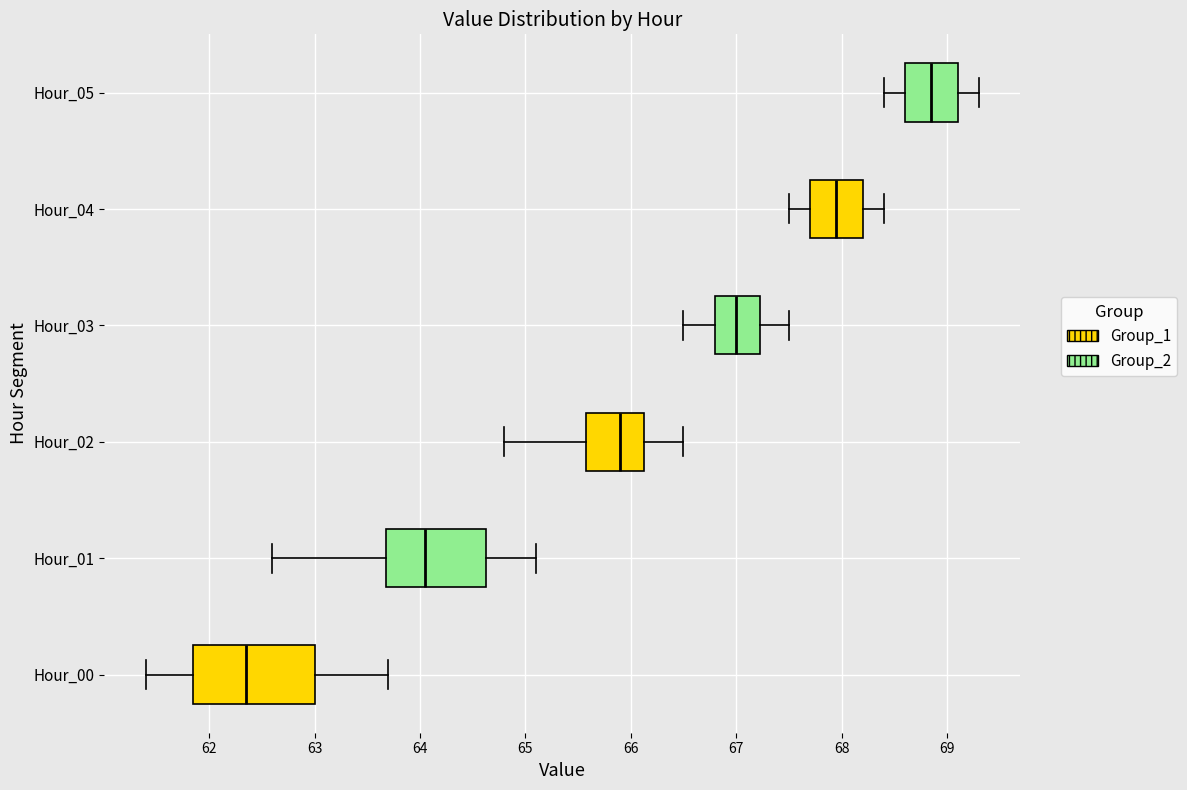

Reading bottom to top, read every box against the x-axis: the position of its median line, the range the box covers, and the ends of its whiskers. The values are not printed on the chart, so give them approximately, as read against the axis.

Hour_00: median 62.4, box 61.9 to 63.0, whiskers 61.4 to 63.7
Hour_01: median 64.1, box 63.7 to 64.6, whiskers 62.6 to 65.1
Hour_02: median 65.9, box 65.6 to 66.1, whiskers 64.8 to 66.5
Hour_03: median 67.0, box 66.8 to 67.2, whiskers 66.5 to 67.5
Hour_04: median 68.0, box 67.7 to 68.2, whiskers 67.5 to 68.4
Hour_05: median 68.9, box 68.6 to 69.1, whiskers 68.4 to 69.3